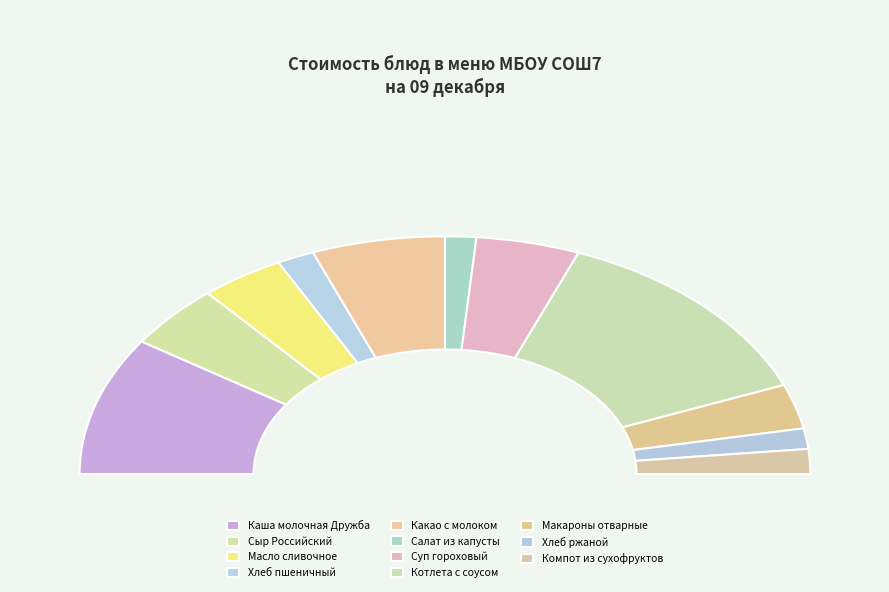

Which category has the biggest portion of the pie?

Котлета с соусом